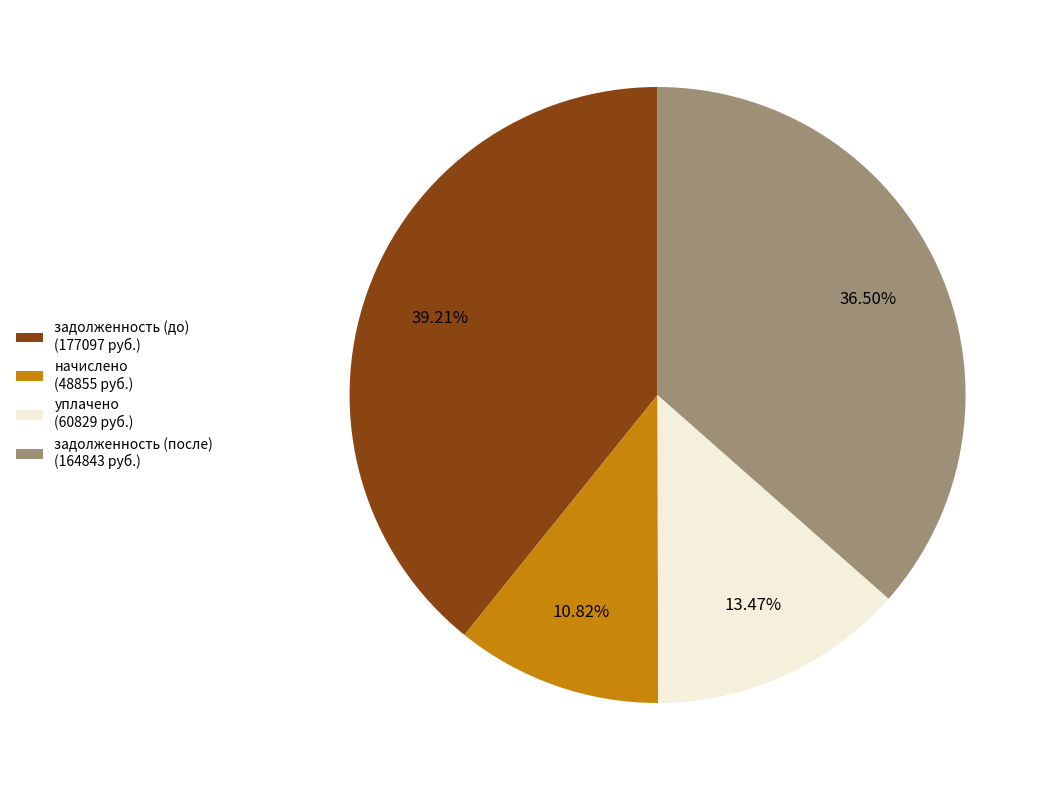

Combined, do уплачено (60829 руб.) and задолженность (до) (177097 руб.) account for over 50%?

Yes